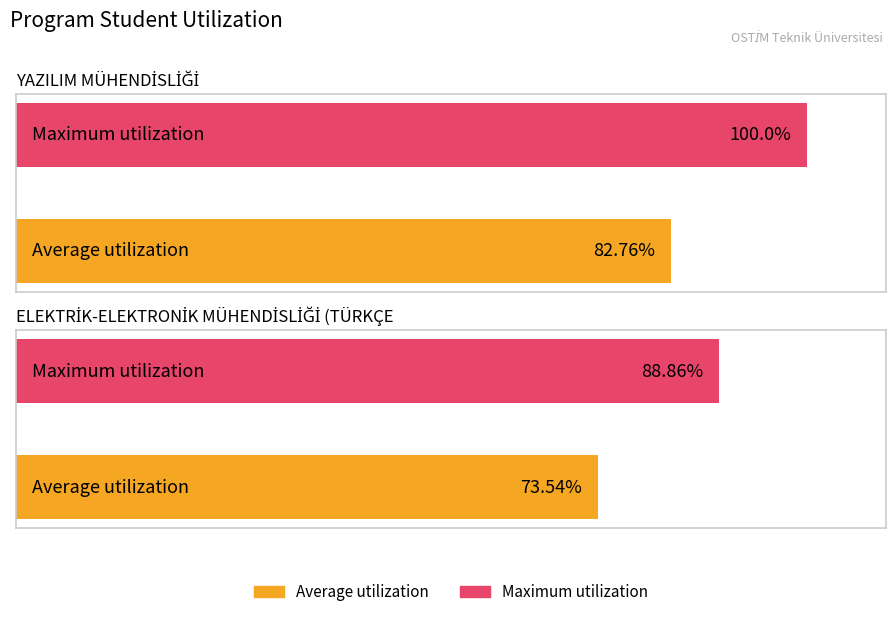

What is the average value of the Maximum utilization series?

94.4